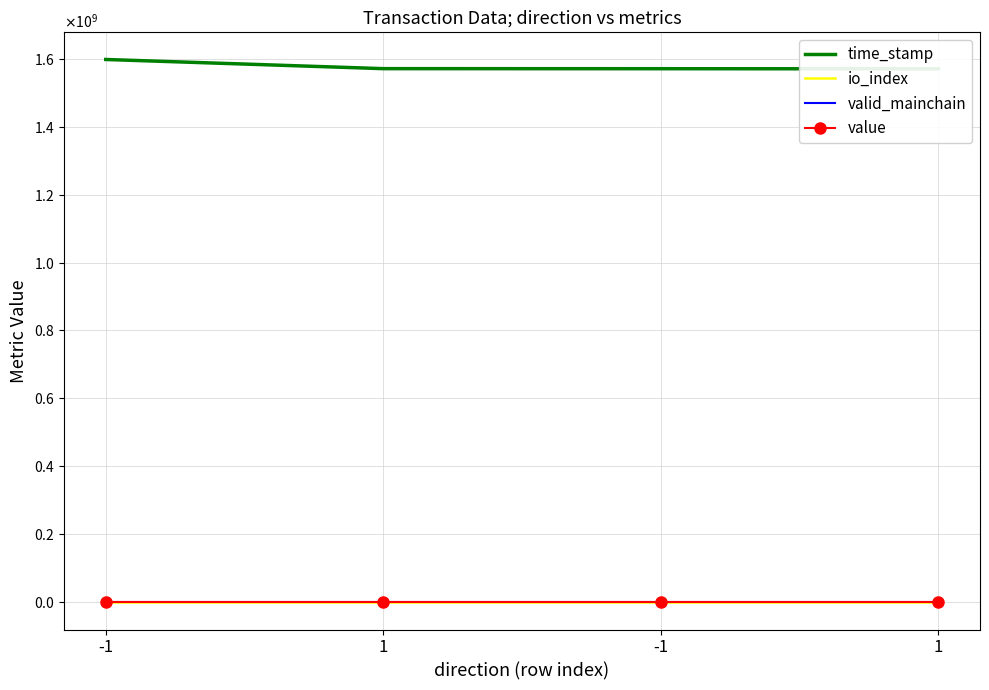

How many data points in io_index are above 6?

1